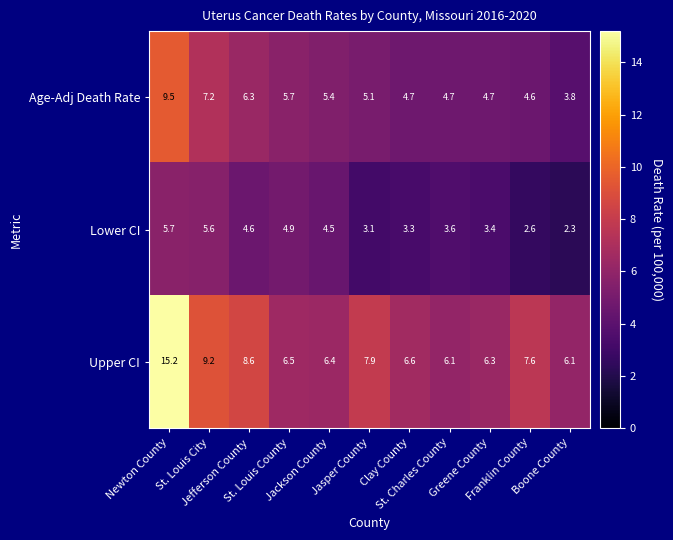

What is the maximum value shown in the chart?

15.2